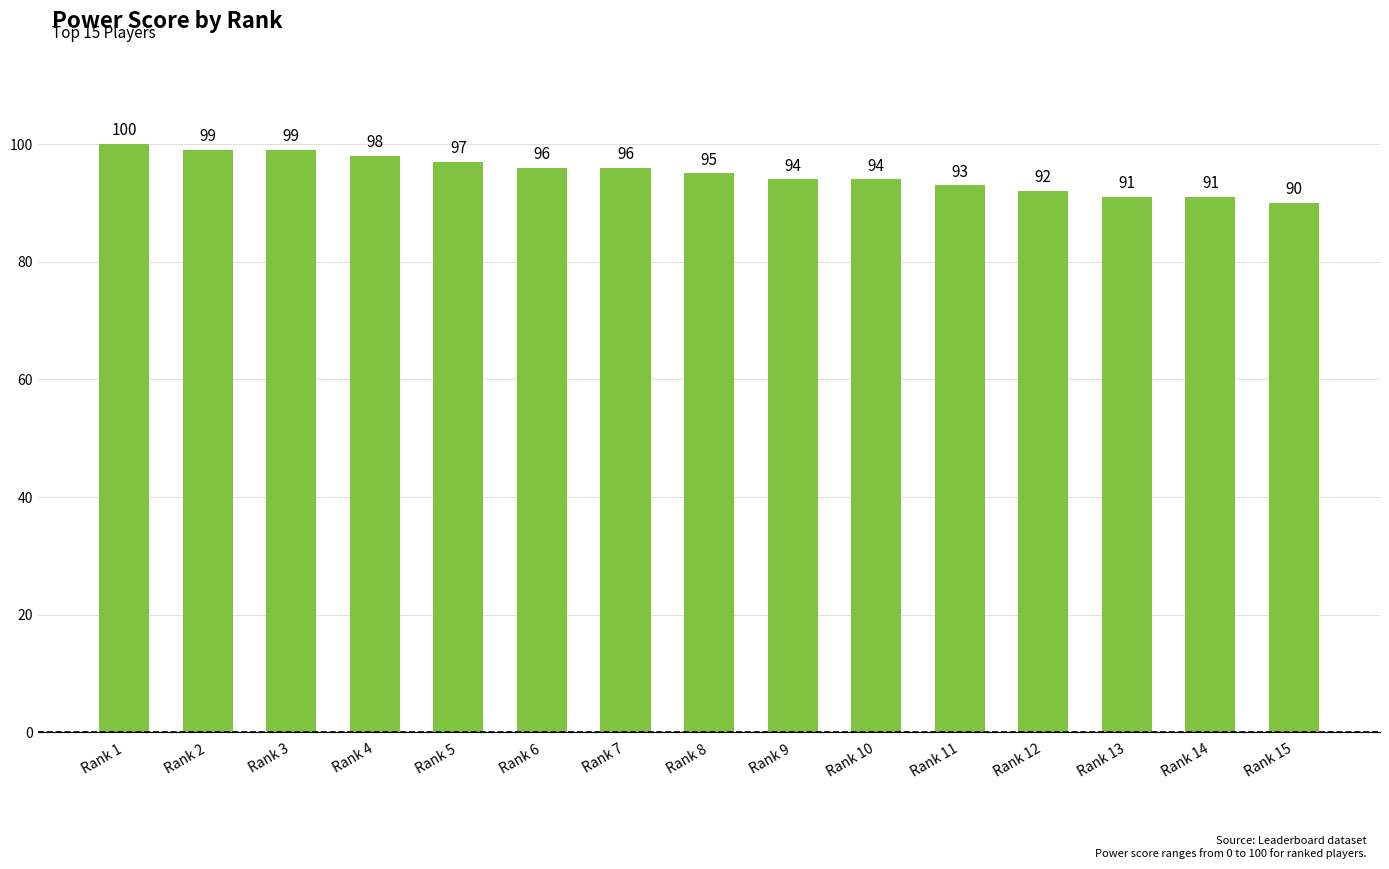

Approximately how many times larger is the value at Rank 4 compared to Rank 12?

1.1